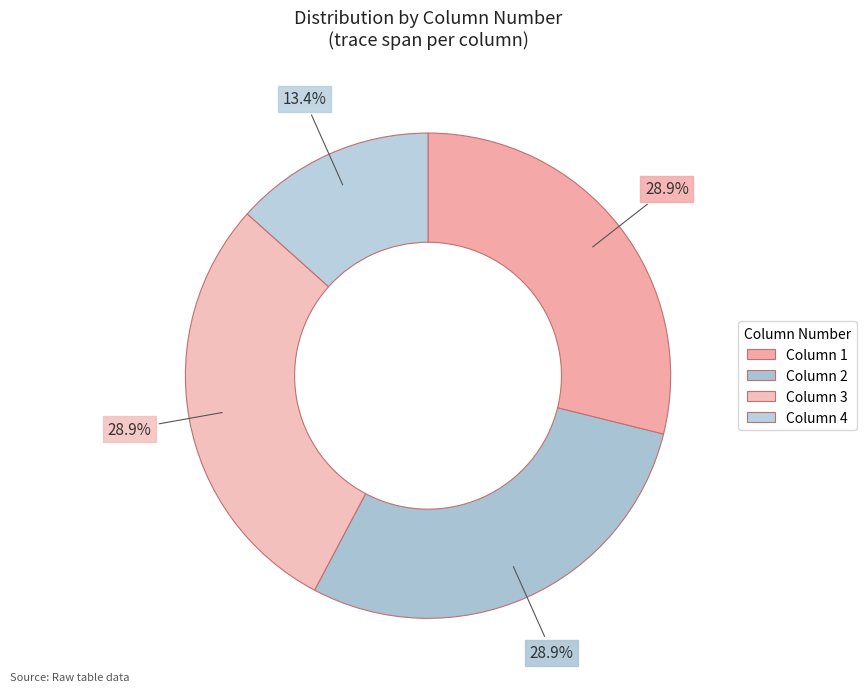

Count the number of slices in the pie.

4